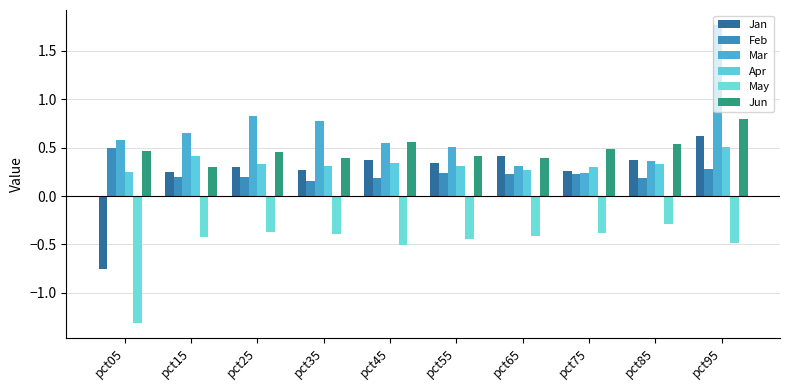

What is the spread (max minus min) of values at pct45?

1.1